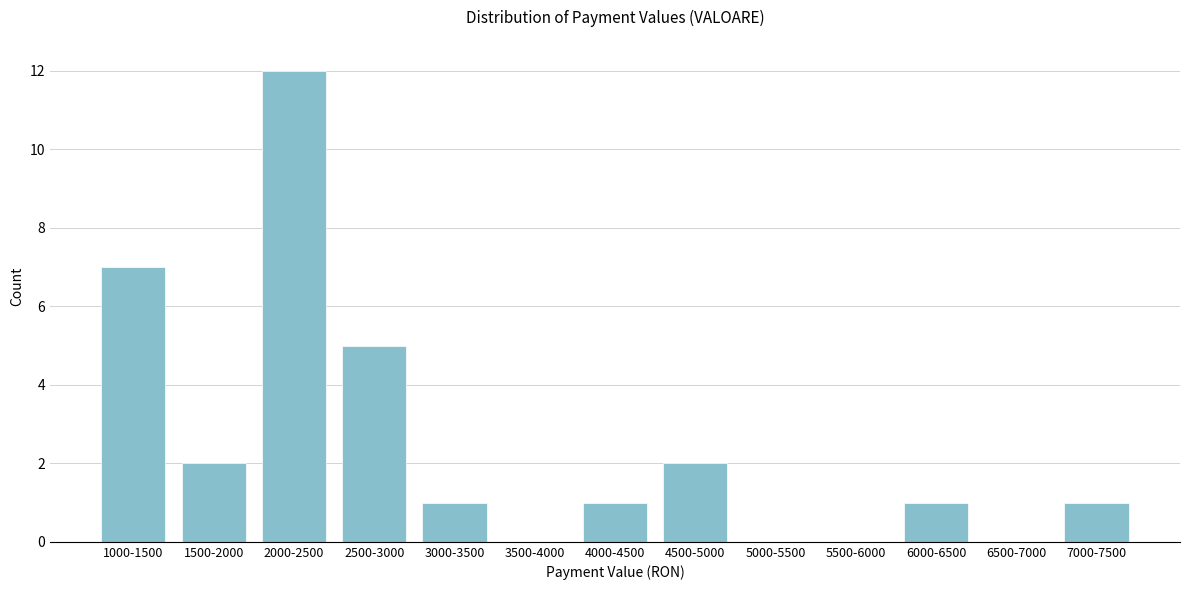

Reading left to right, what are all the values shown in this chart?

1000-1500=7	1500-2000=2	2000-2500=12	2500-3000=5	3000-3500=1	3500-4000=0	4000-4500=1	4500-5000=2	5000-5500=0	5500-6000=0	6000-6500=1	6500-7000=0	7000-7500=1